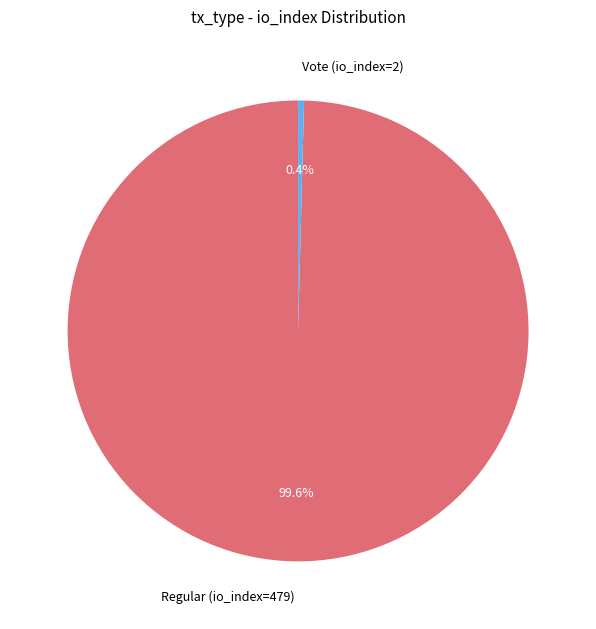

Approximately how many times larger is the value at Regular (io_index=479) compared to Vote (io_index=2)?

239.5